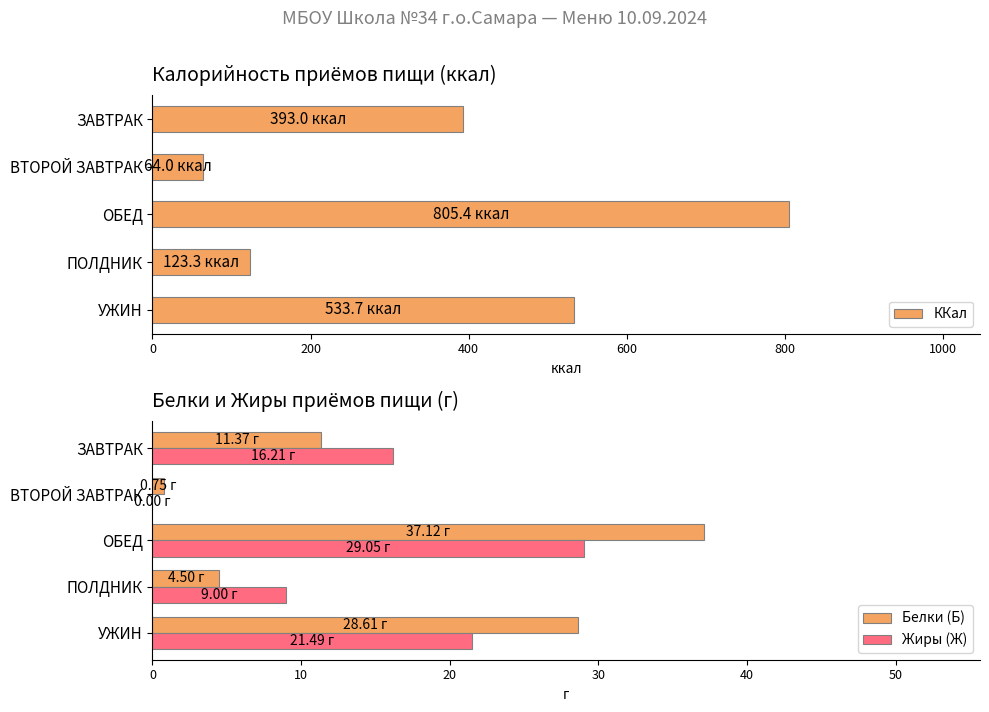

Which series has the largest total across all categories?

ККал